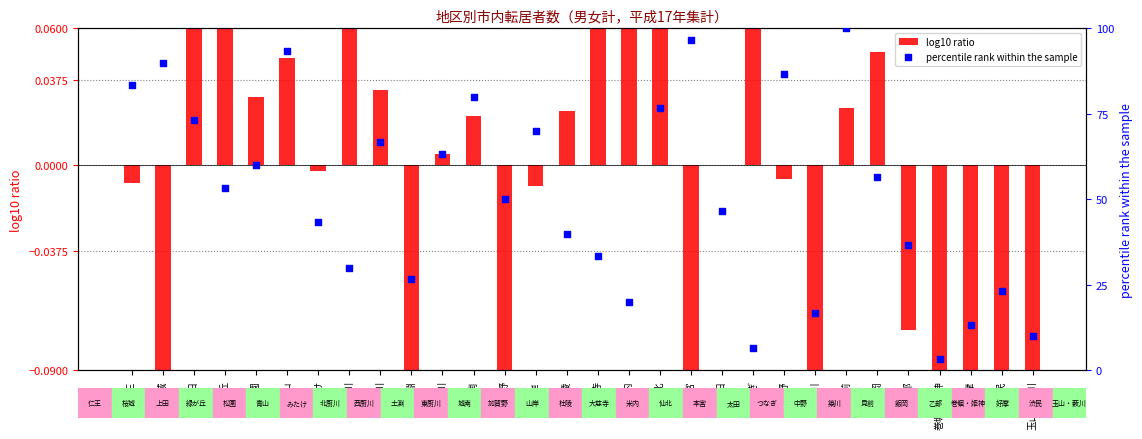

Which series contains the lowest Y value?

log10 ratio